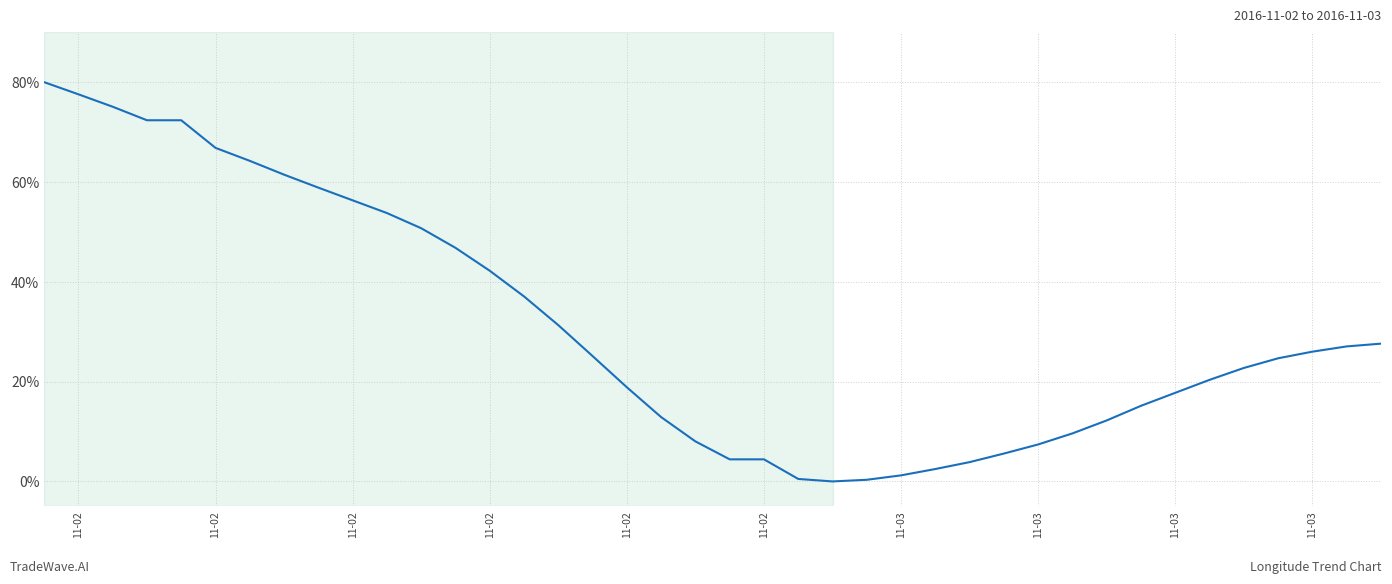

How many series are shown in this chart?

1